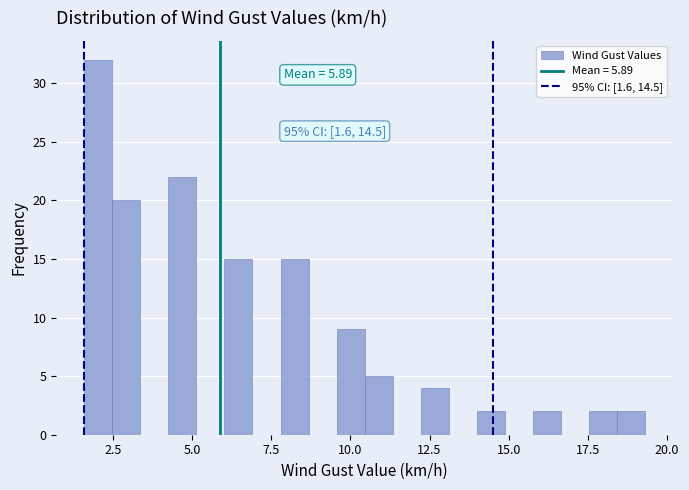

Around what value on the x-axis is the tallest bar? Give the approximate position of its centre, as read against the axis.

2.0